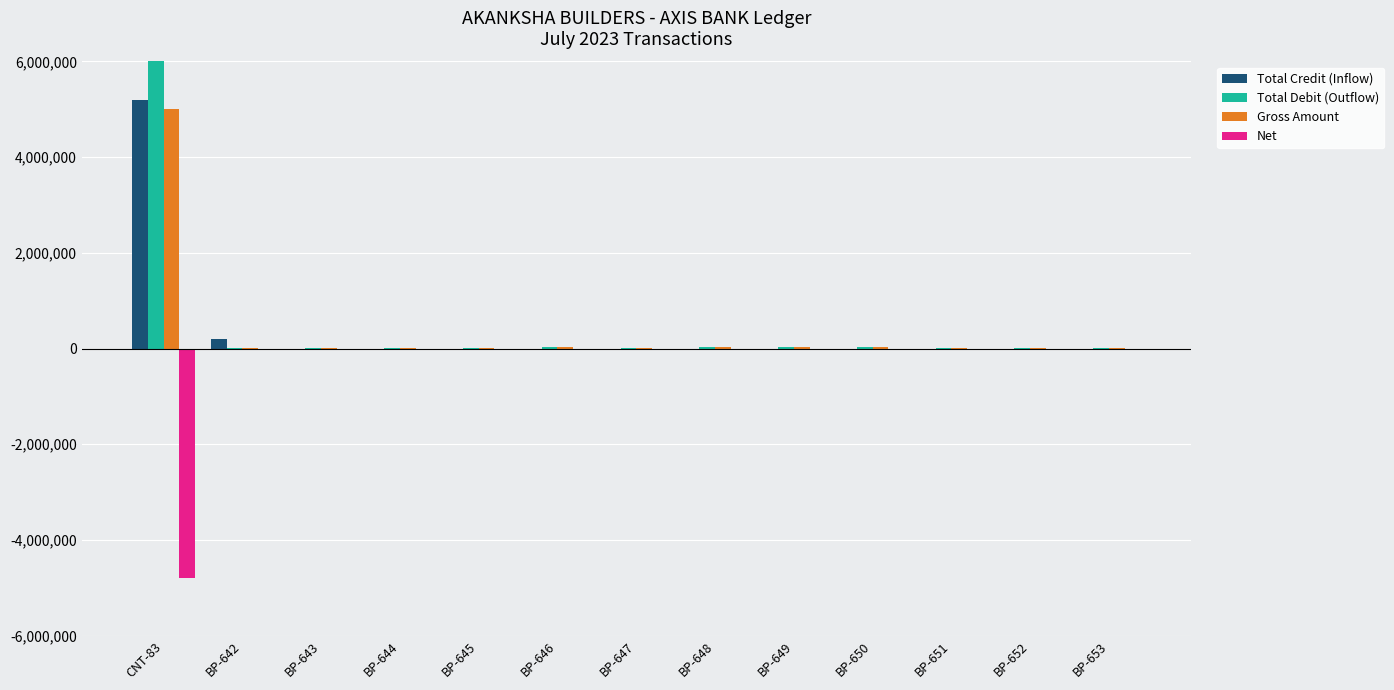

Is it true that Total Credit (Inflow) equals 0.0 at BP-652?

True